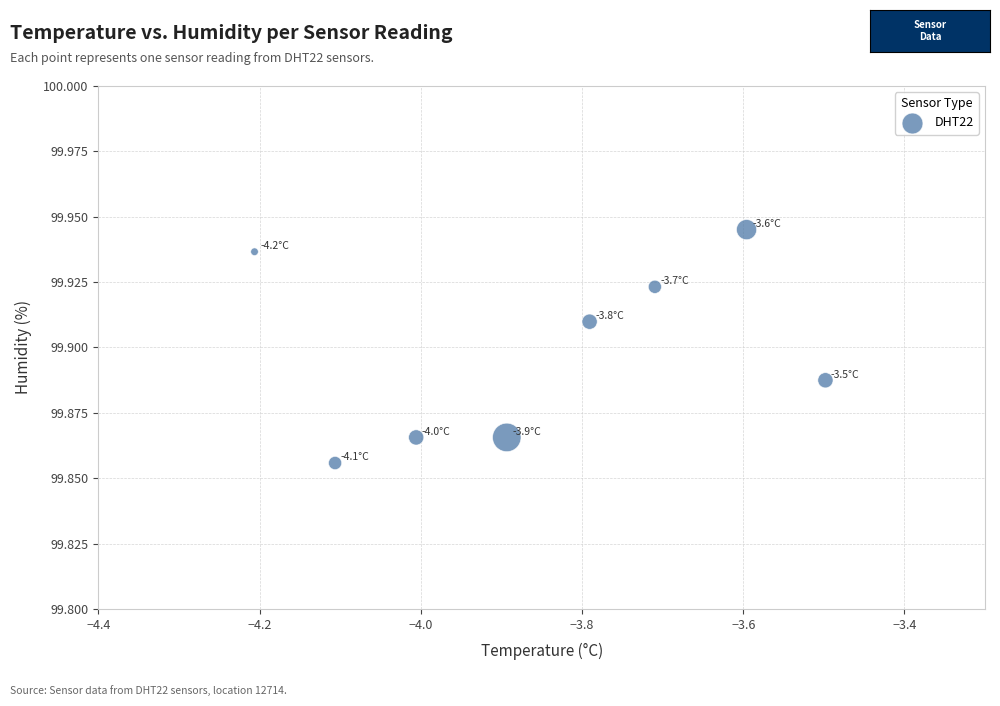

What is the range of X values (max minus min)?

0.7